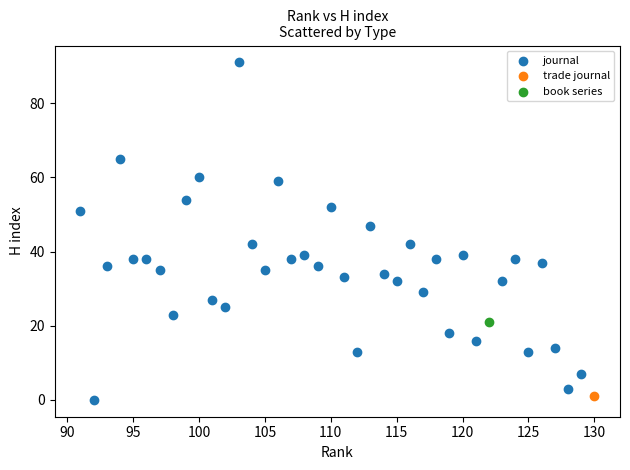

What are all the series names shown in the legend?

trade journal, journal, book series